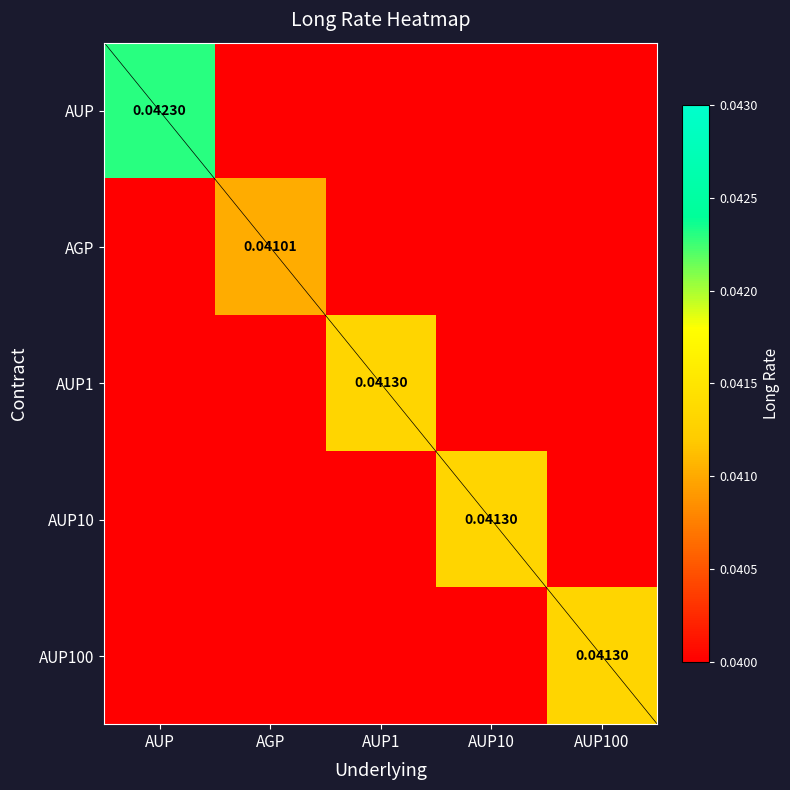

Which category has the lowest value across all series?

AGP